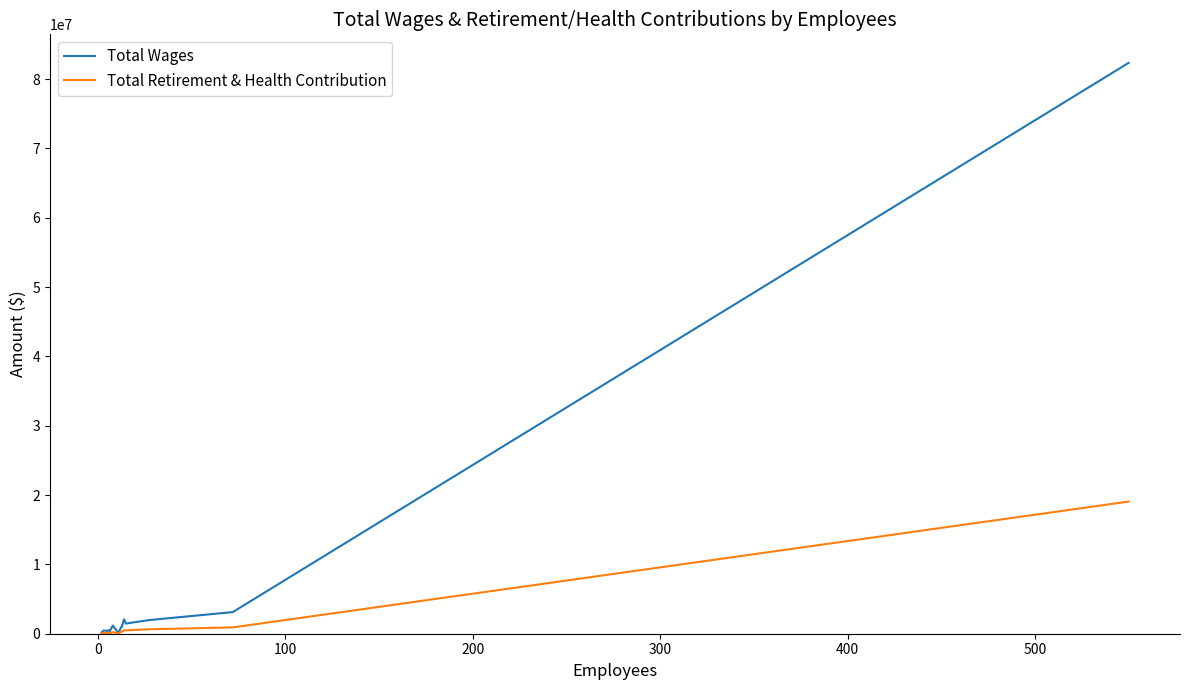

List the series in order of their peak value, highest first.

Total Wages, Total Retirement & Health Contribution